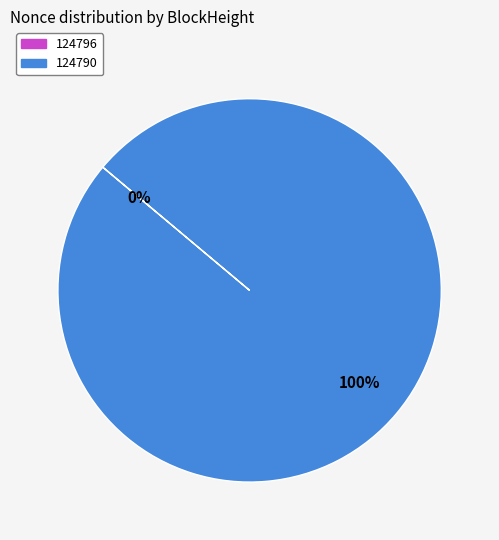

True or false: 124796 accounts for 1% of the total.

False